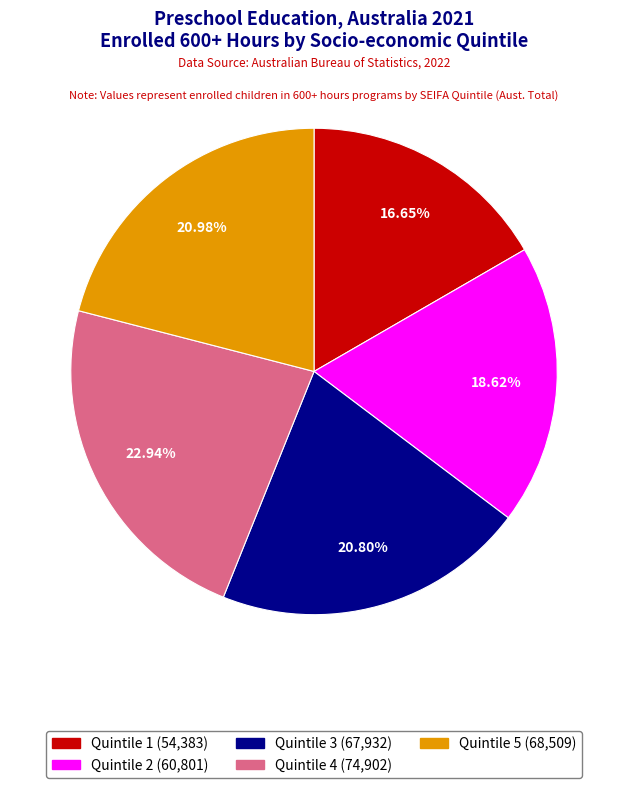

How many segments does this pie chart have?

5